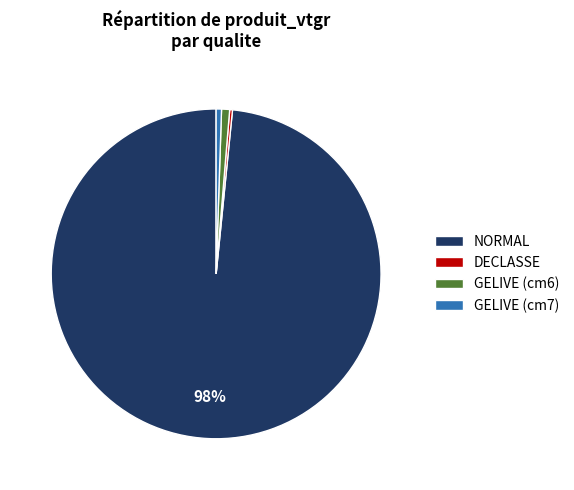

What is the largest slice in the pie chart?

NORMAL